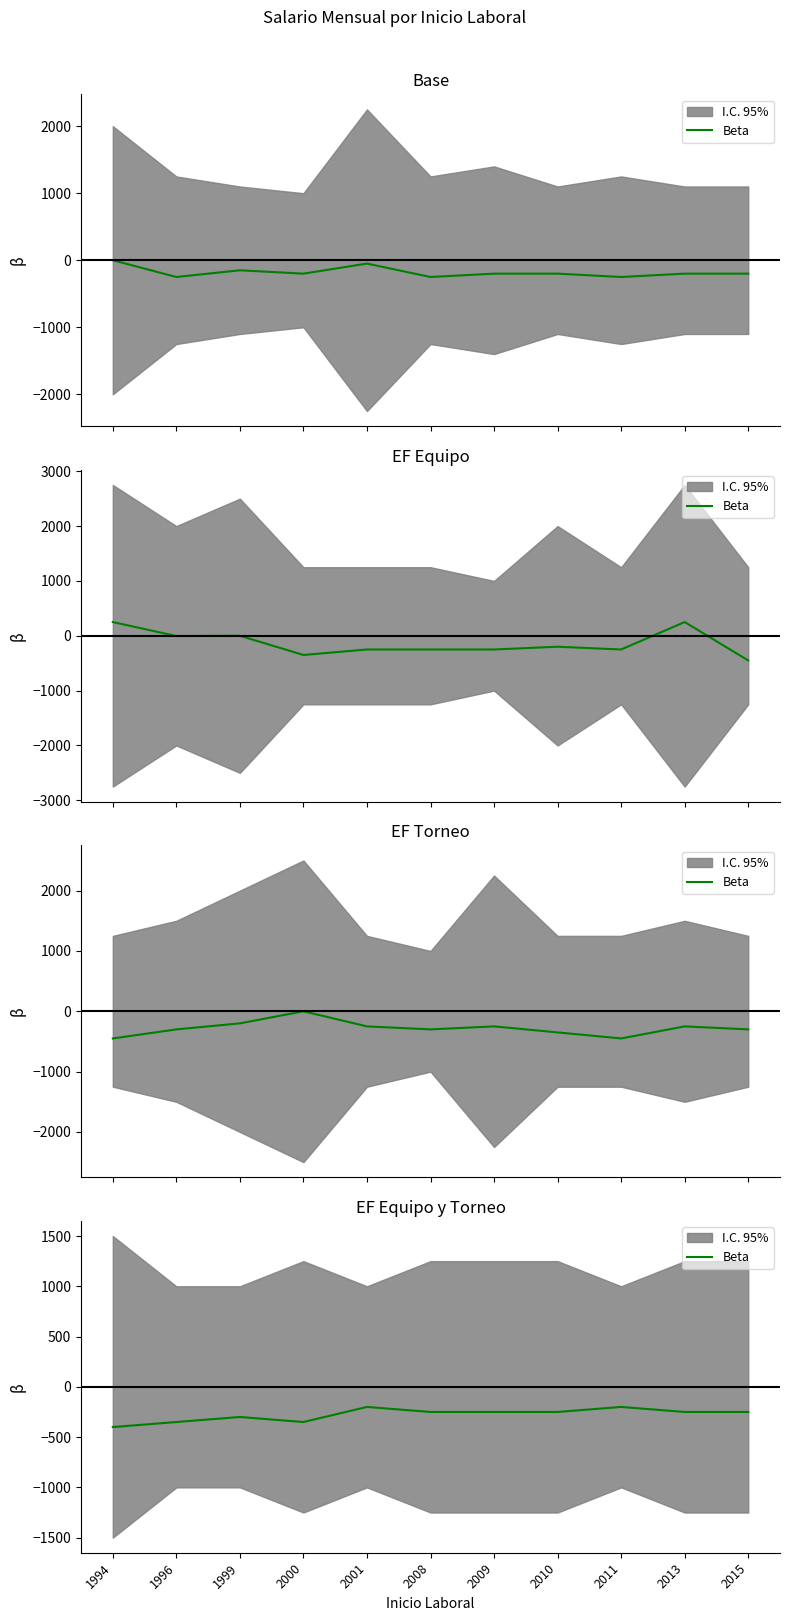

Rank the categories by value from lowest to highest.

1994, 1996, 2000, 1999, 2008, 2009, 2010, 2013, 2015, 2001, 2011